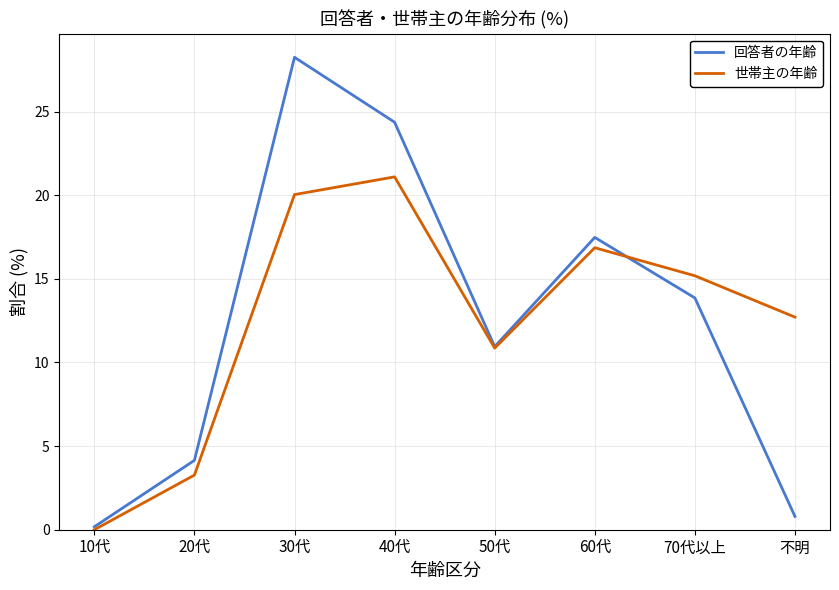

Between 20代 and 40代, which series saw the biggest shift?

回答者の年齢